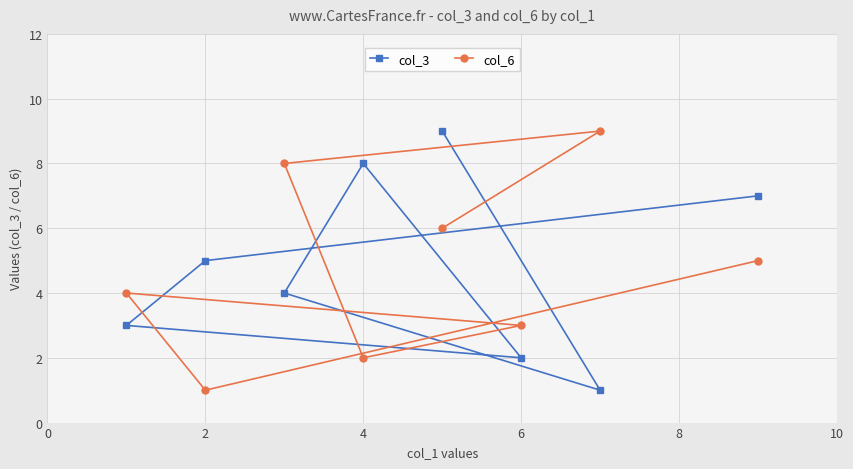

What is the difference between the second highest and second lowest values in the col_6 series?

6